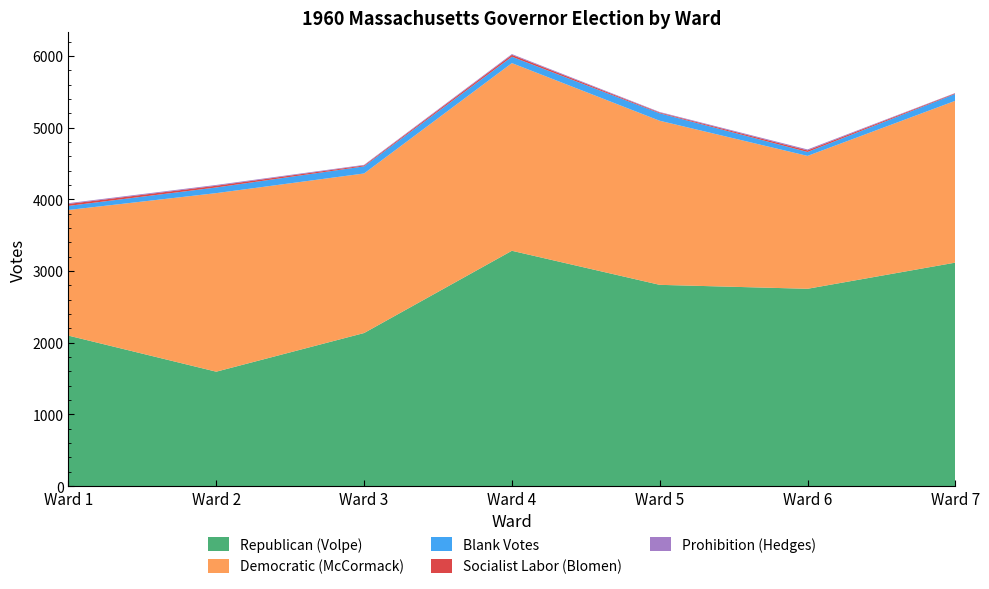

Reading left to right, what are all the values shown in this chart?

Republican (Volpe): 2099	1596	2135	3282	2807	2752	3117
Democratic (McCormack): 1752	2490	2225	2617	2288	1853	2257
Blank Votes: 57	79	99	89	104	55	96
Socialist Labor (Blomen): 27	24	13	26	10	22	9
Prohibition (Hedges): 11	11	8	11	8	13	4